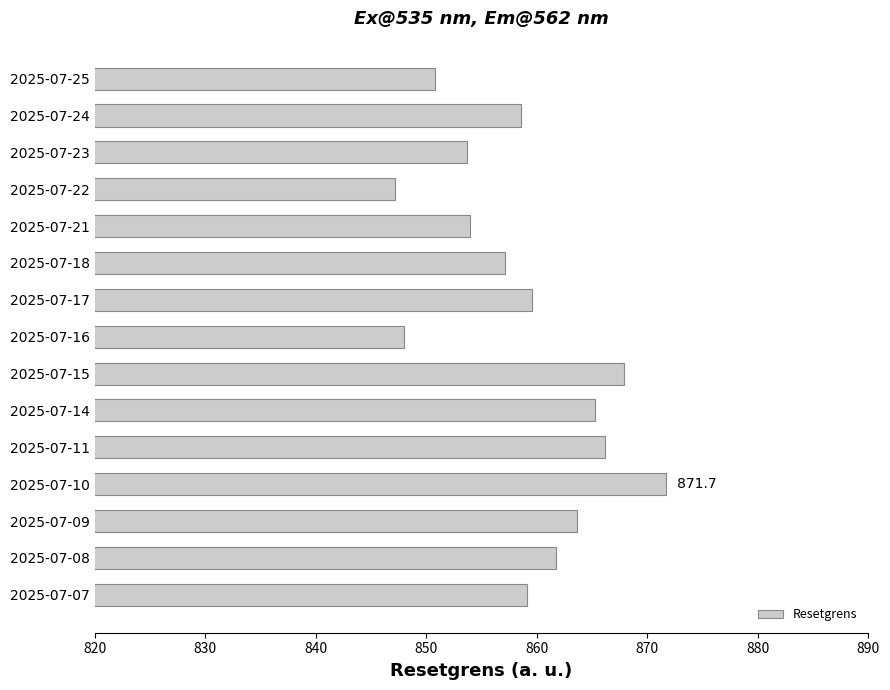

What is the smallest value displayed?

847.1